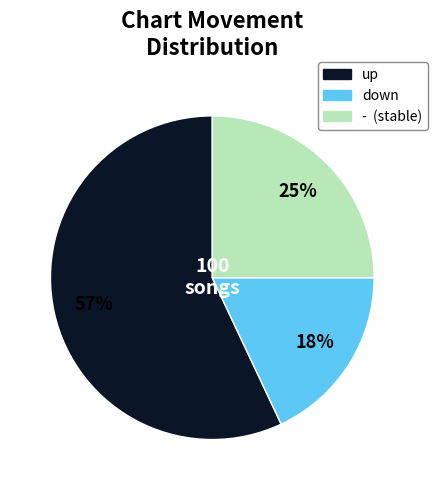

Which slice is the largest?

up